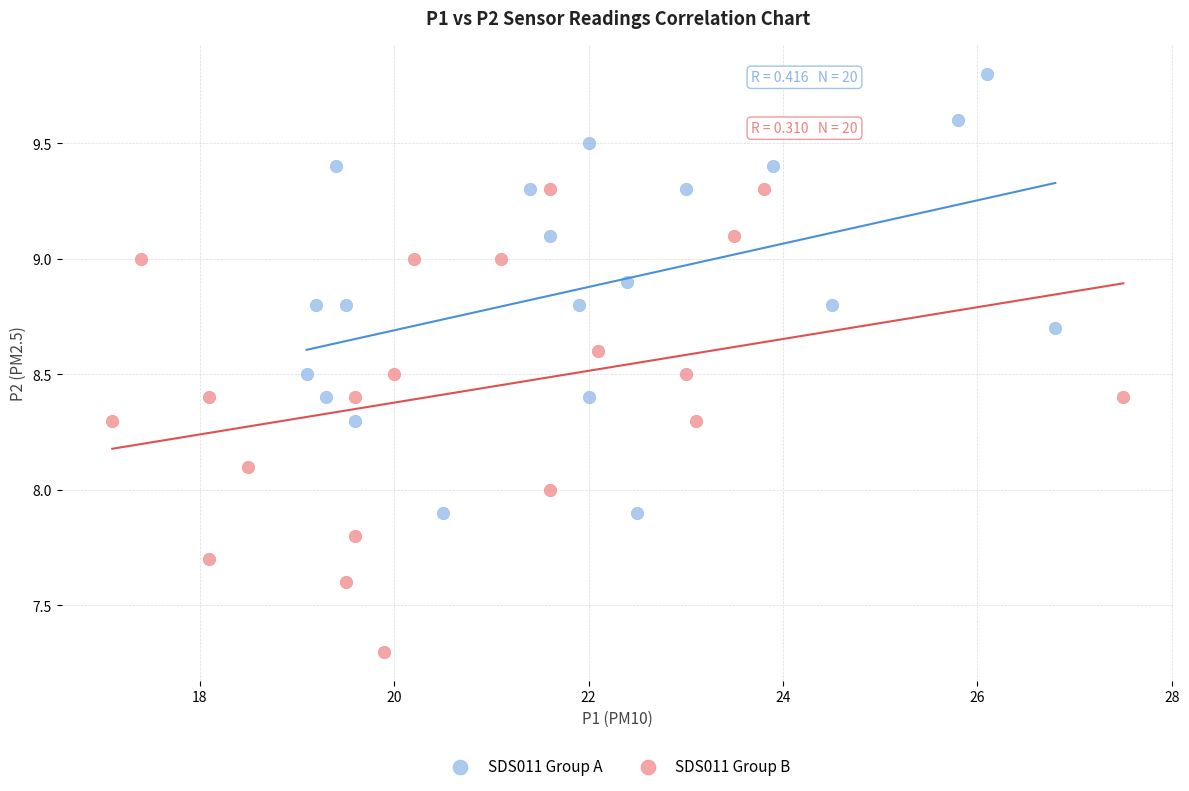

What are all the series names shown in the legend?

SDS011 Group A, SDS011 Group B